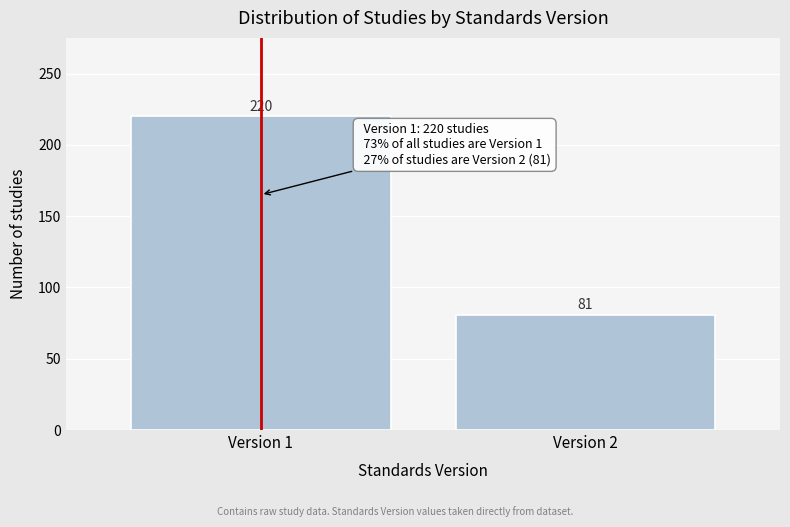

Reading left to right, list all the values displayed in this chart.

220	81